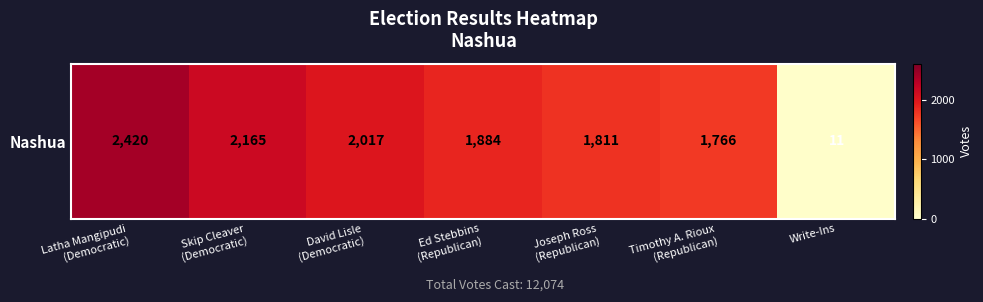

What is the difference between the maximum and minimum values?

2409